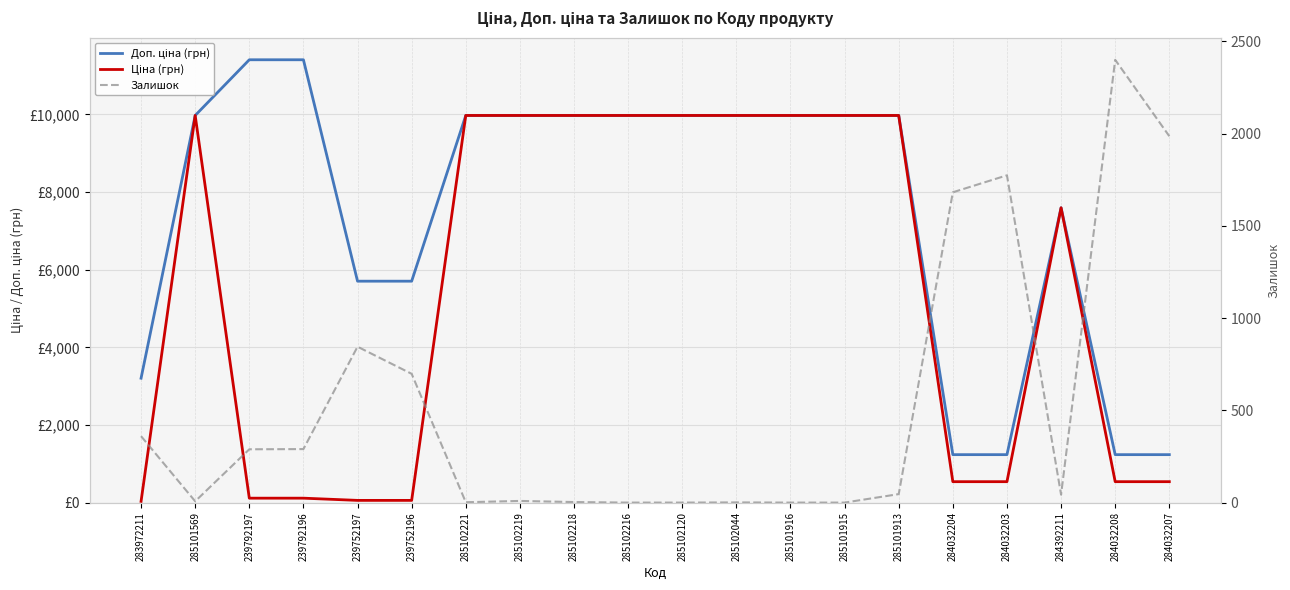

True or false: Ціна (грн) and Доп. ціна (грн) cross at least once.

False